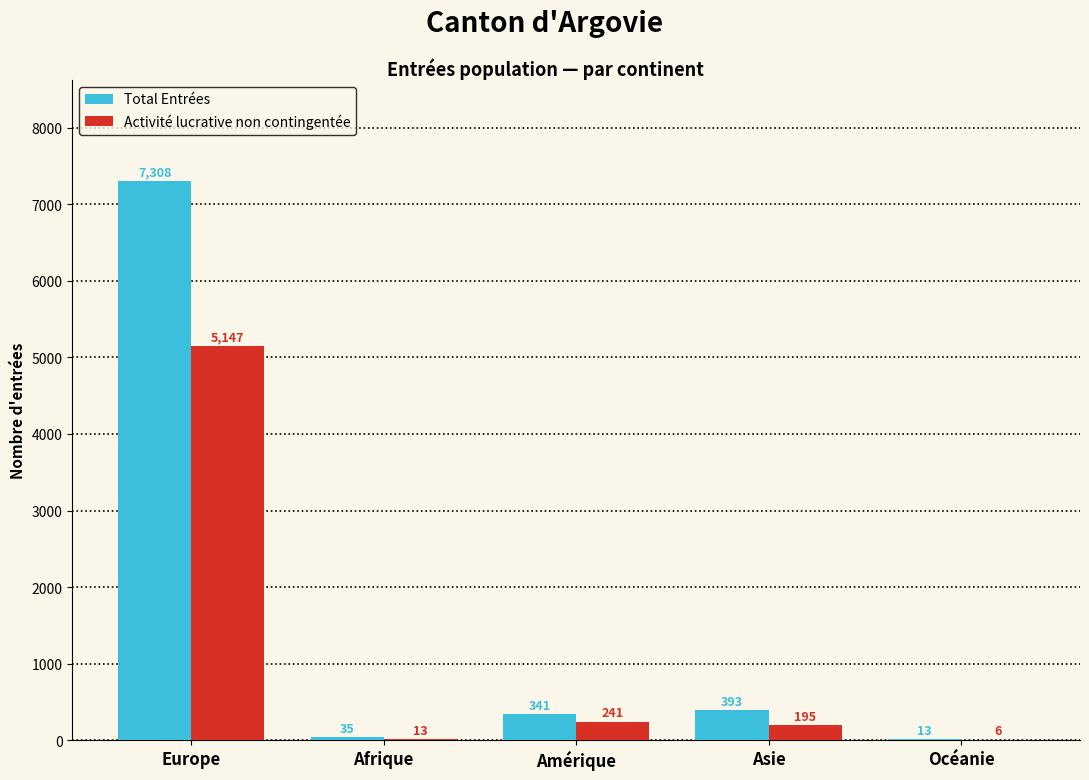

What are all the series names shown in the legend?

Total Entrées, Activité lucrative non contingentée